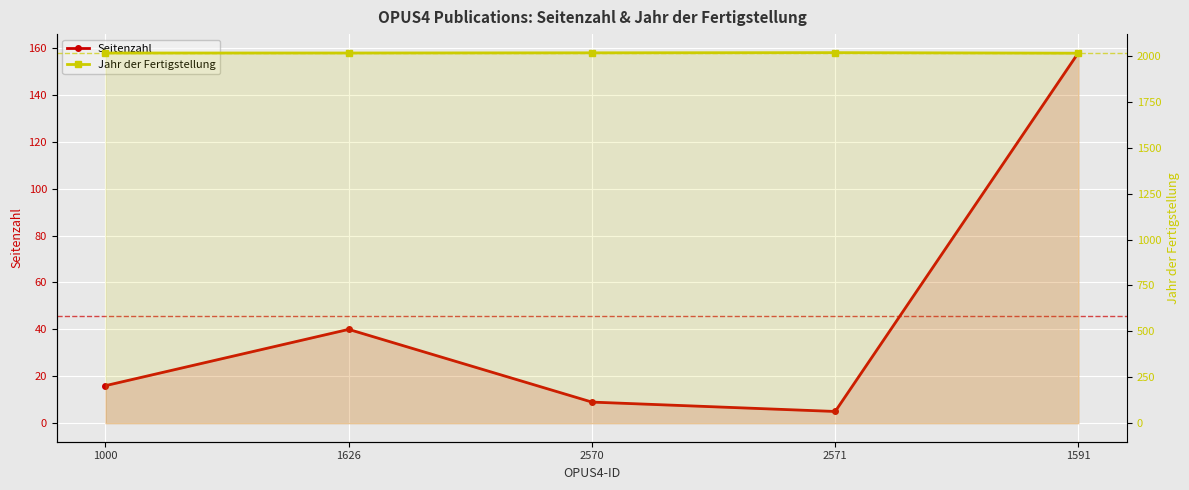

True or false: Jahr der Fertigstellung and Seitenzahl cross at least once.

False